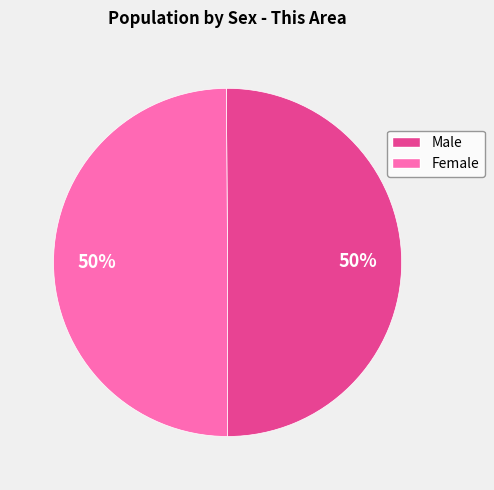

To the nearest percent, what portion does Female represent?

50%